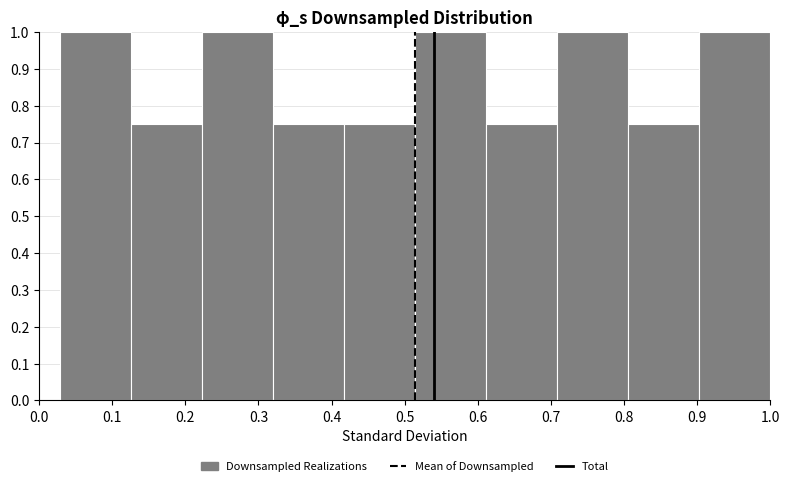

How tall is the bar that spans 0.71 to 0.81 on the x-axis? Neither the bar edges nor the heights are printed on the chart, so give them approximately, as read against the axes.

1.00